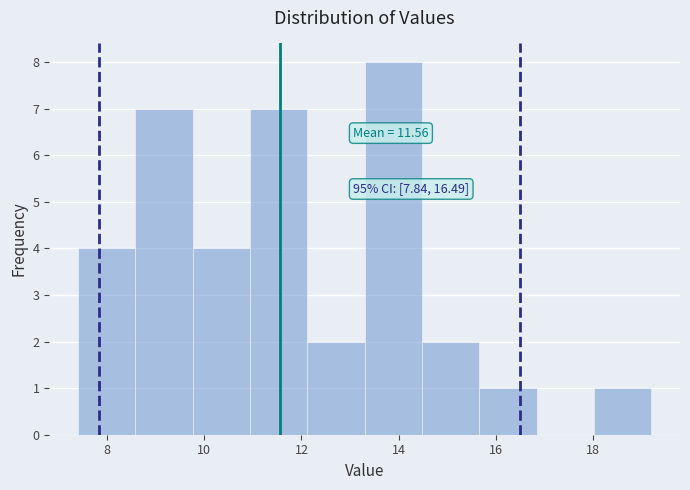

Over which range of the x-axis is the bar tallest?

13.30 to 14.48